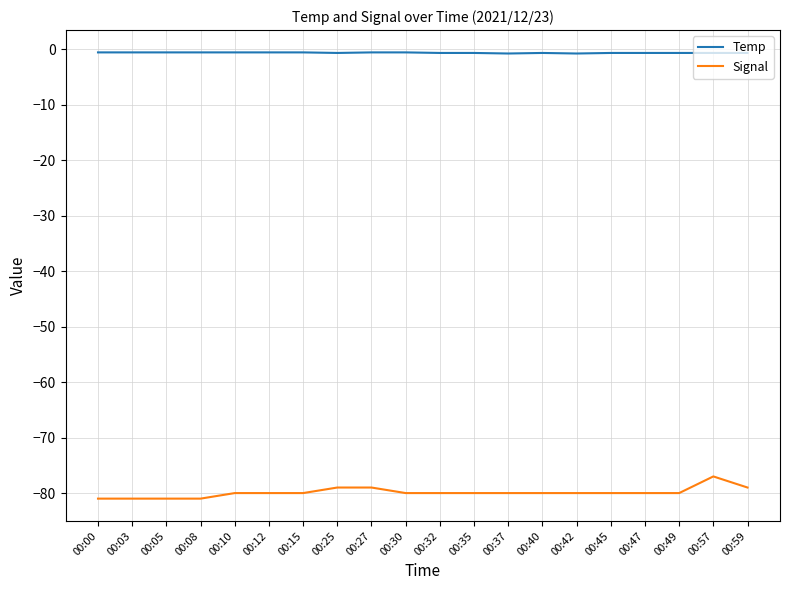

True or false: Signal has a value of -79.0 at 00:59.

True